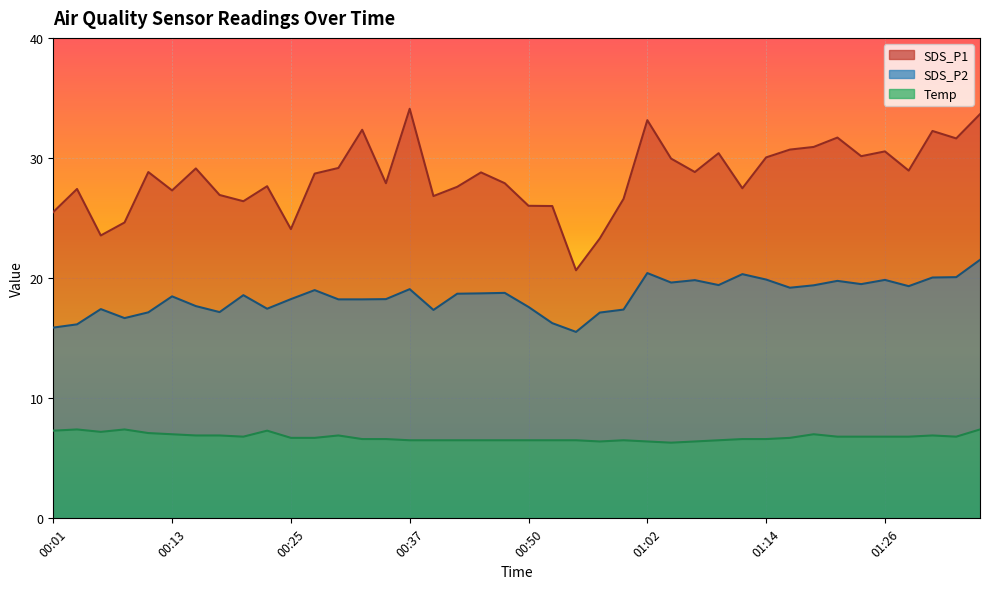

List the labels in order of SDS_P1 value, largest first.

00:37, 01:36, 01:02, 00:32, 01:31, 01:21, 01:34, 01:19, 01:16, 01:26, 01:09, 01:24, 01:14, 01:04, 00:30, 00:15, 01:29, 00:10, 01:07, 00:45, 00:28, 00:35, 00:47, 00:23, 00:42, 01:11, 00:03, 00:13, 00:18, 00:40, 00:59, 00:20, 00:50, 00:52, 00:01, 00:08, 00:25, 00:05, 00:57, 00:54